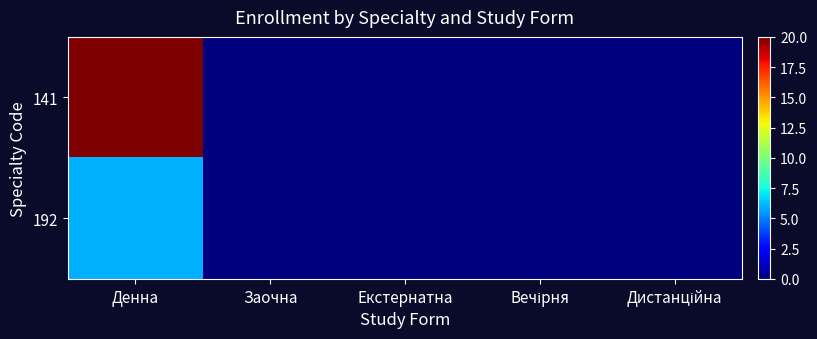

Which has a higher value, Вечірня or Заочна?

Вечірня